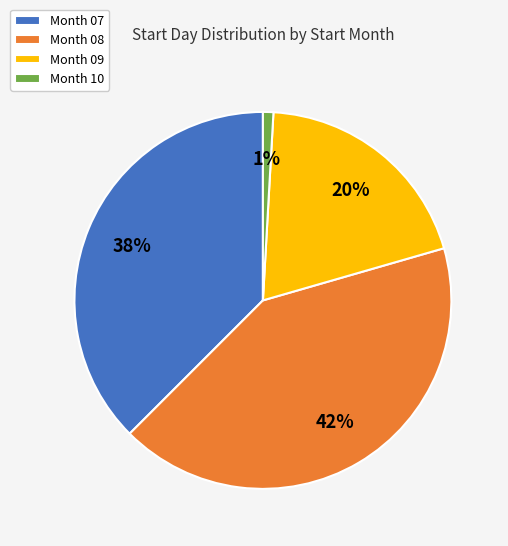

Is there a majority slice in this chart?

No